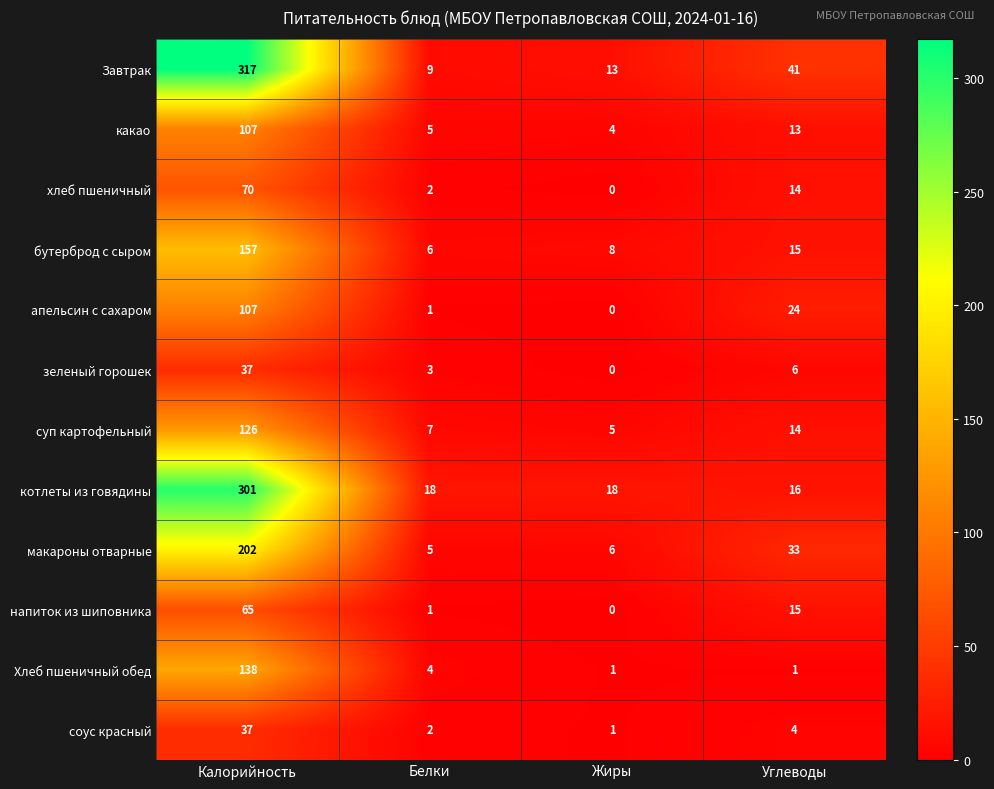

List the labels in order of макароны отварные value, largest first.

Калорийность, Углеводы, Жиры, Белки